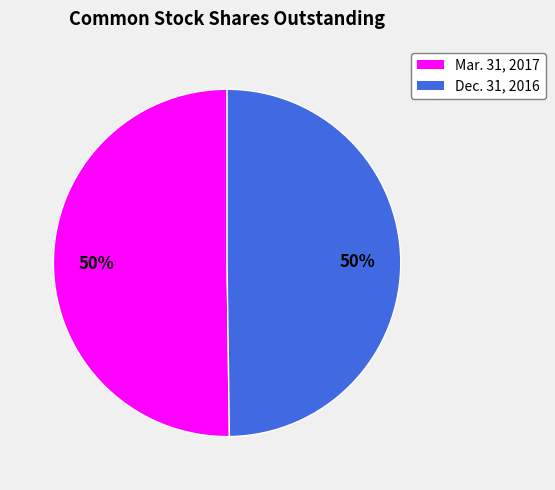

Combined, do Dec. 31, 2016 and Mar. 31, 2017 account for over 50%?

Yes